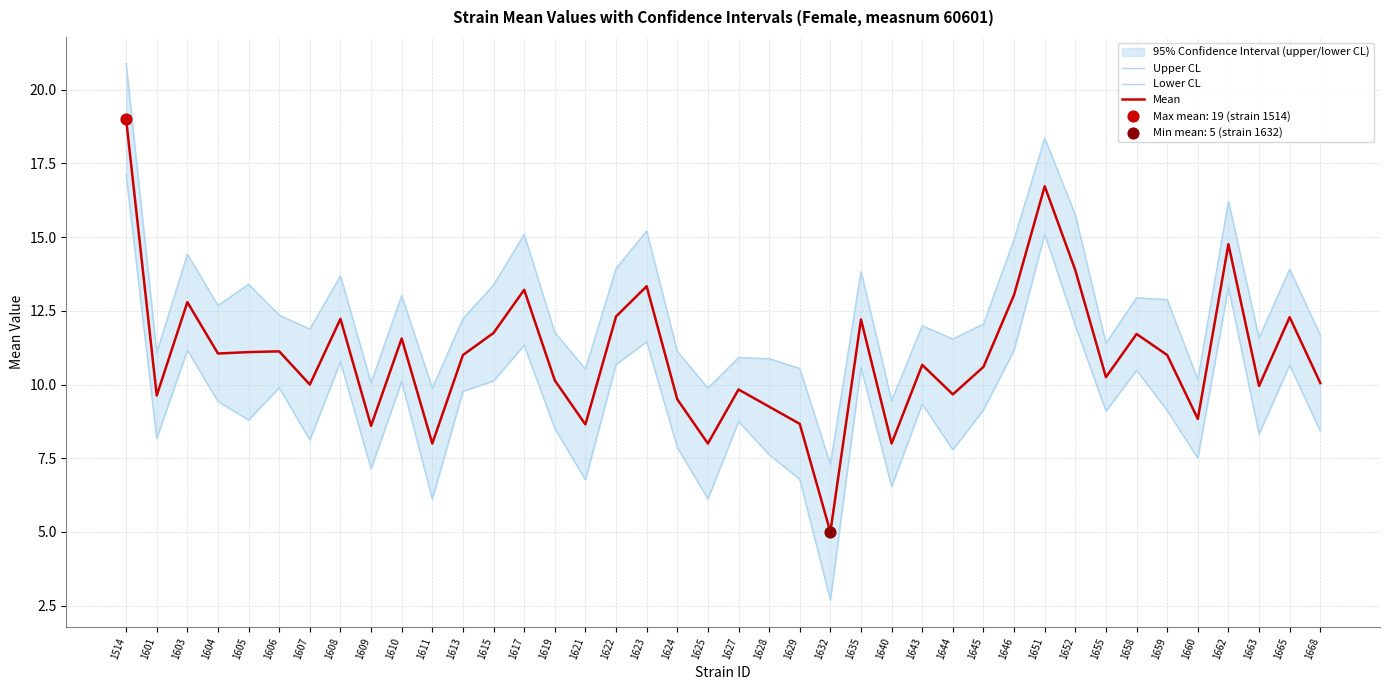

Which series has the widest spread of Y values?

Lower CL